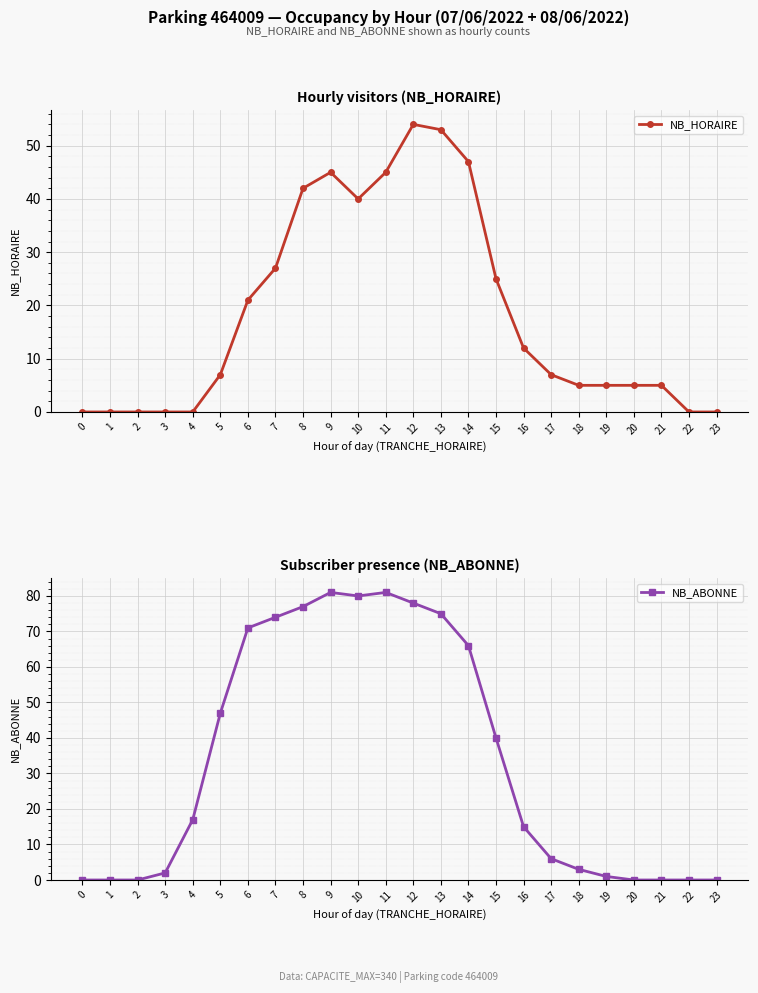

What is the difference between the second highest and second lowest values in the NB_ABONNE series?

81